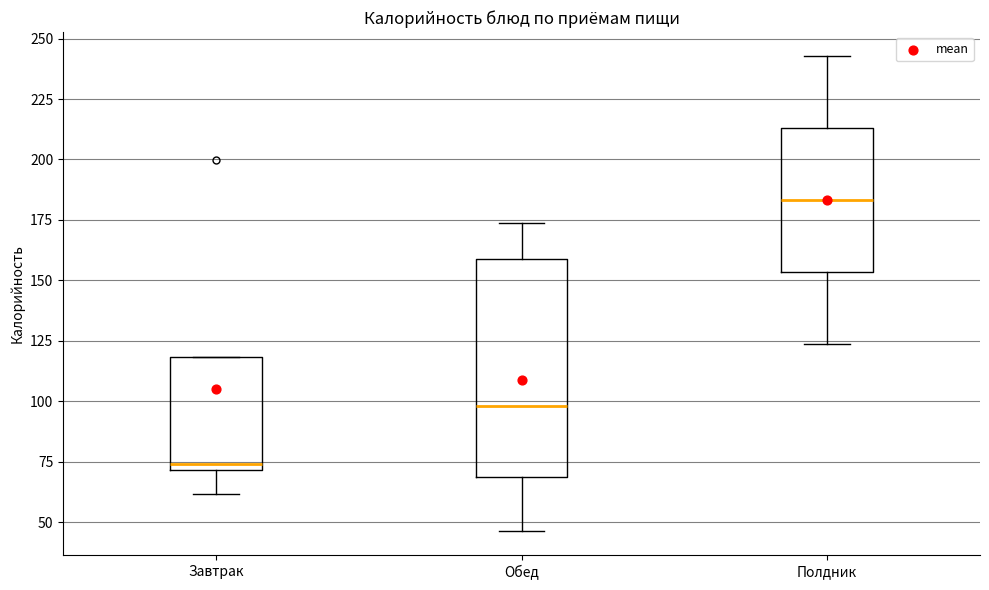

Comparing the boxes themselves (not the whiskers), which one is the tallest?

Обед